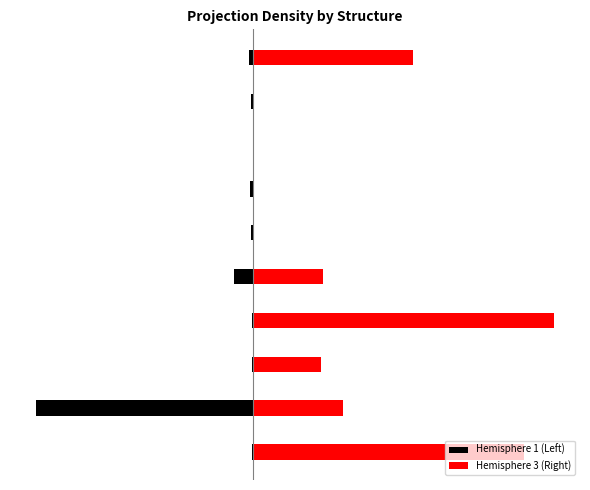

Reading left to right, list all the values displayed in this chart.

Hemisphere 1 (Left): 0=-0.0	1=-0.3	2=-0.0	3=-0.0	4=-0.0	5=-0.0	6=-0.0	7=-0.0	8=-0.0	9=-0.0
Hemisphere 3 (Right): 0=0.4	1=0.1	2=0.1	3=0.5	4=0.1	5=0.0	6=0.0	7=0.0	8=0.0	9=0.2